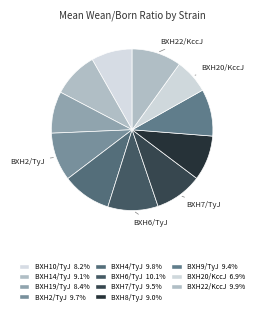

Rank the categories by value from highest to lowest.

BXH6/TyJ, BXH22/KccJ, BXH4/TyJ, BXH2/TyJ, BXH7/TyJ, BXH9/TyJ, BXH14/TyJ, BXH8/TyJ, BXH19/TyJ, BXH10/TyJ, BXH20/KccJ